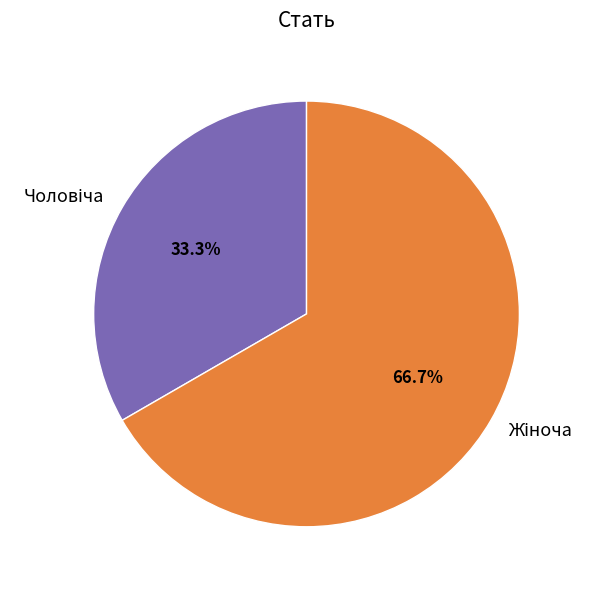

Is there any slice that represents more than half of the pie?

Yes